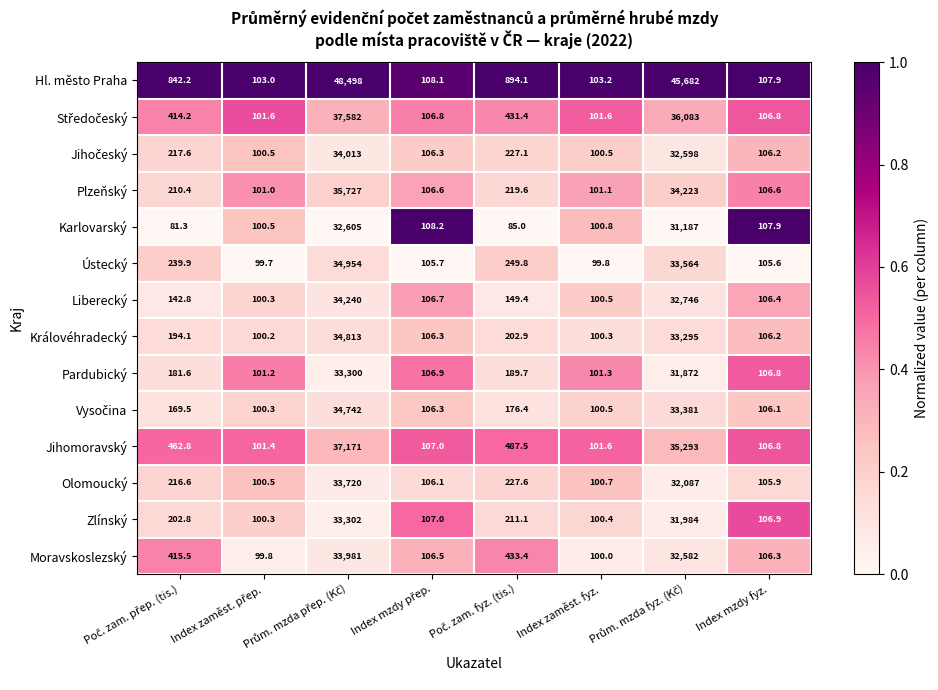

Which series has the largest range (max minus min)?

Hl. město Praha